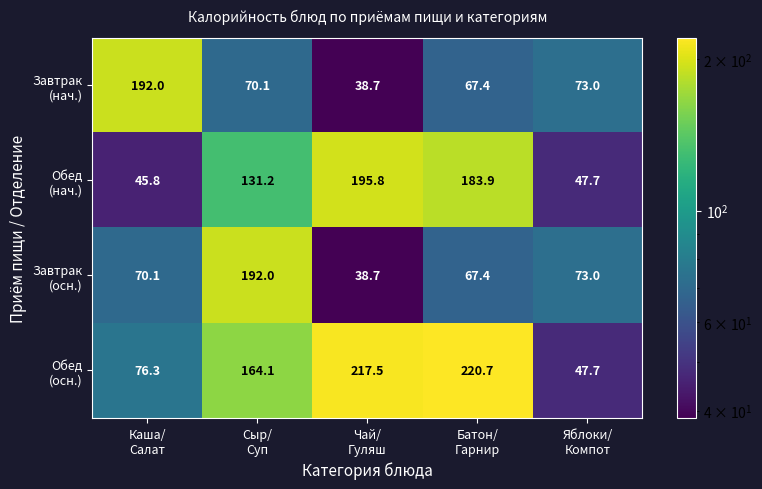

Count the number of categories in the chart.

5